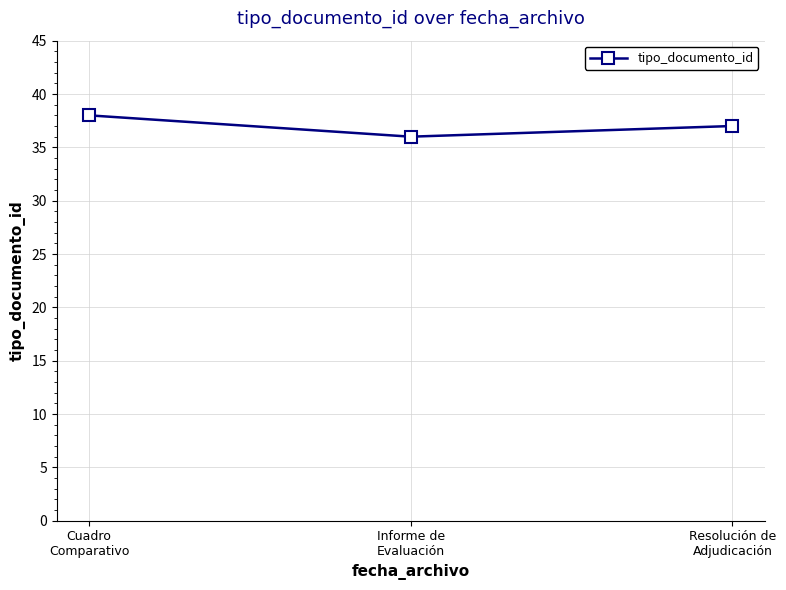

What is the difference between the maximum and minimum values?

2